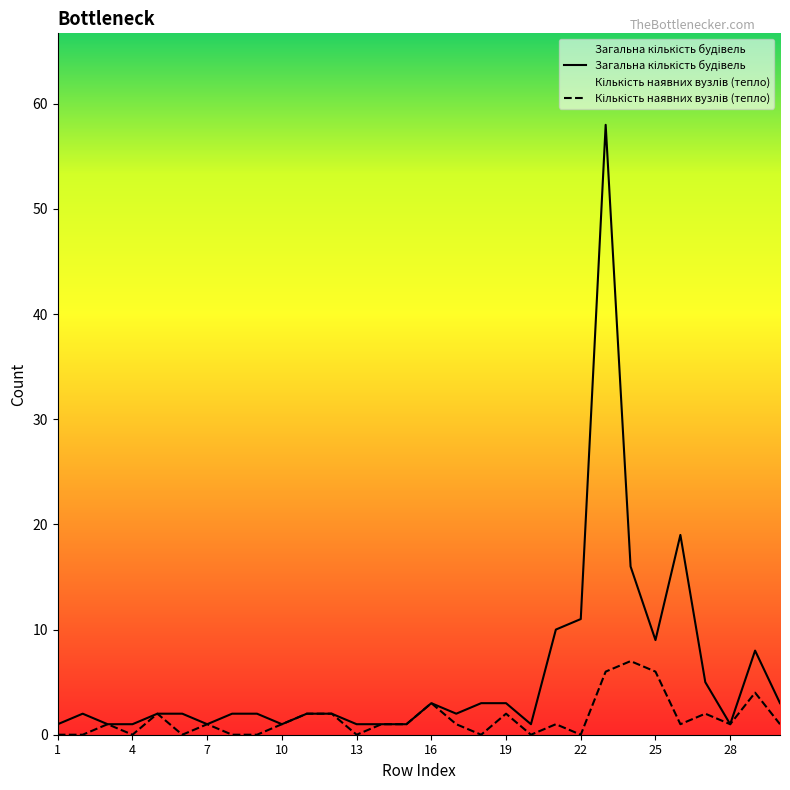

True or false: Загальна кількість будівель and Кількість наявних вузлів комерційного обліку (тепло) intersect in this chart.

False